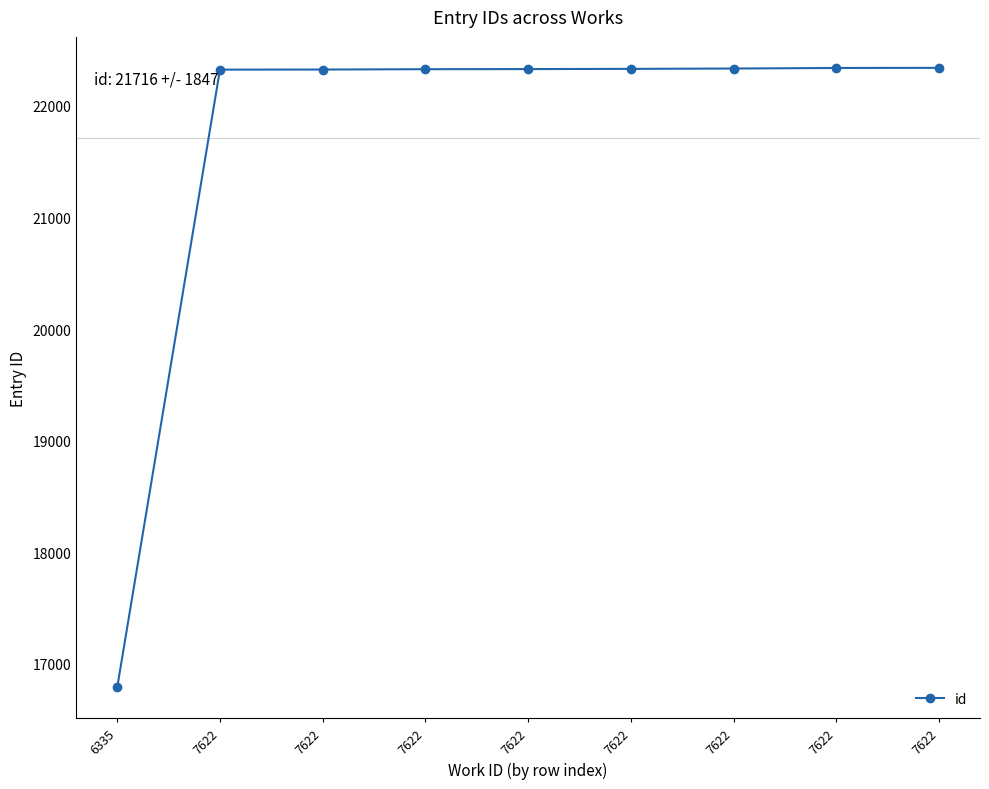

What is the approximate value at 6335, to the nearest 10?

16790